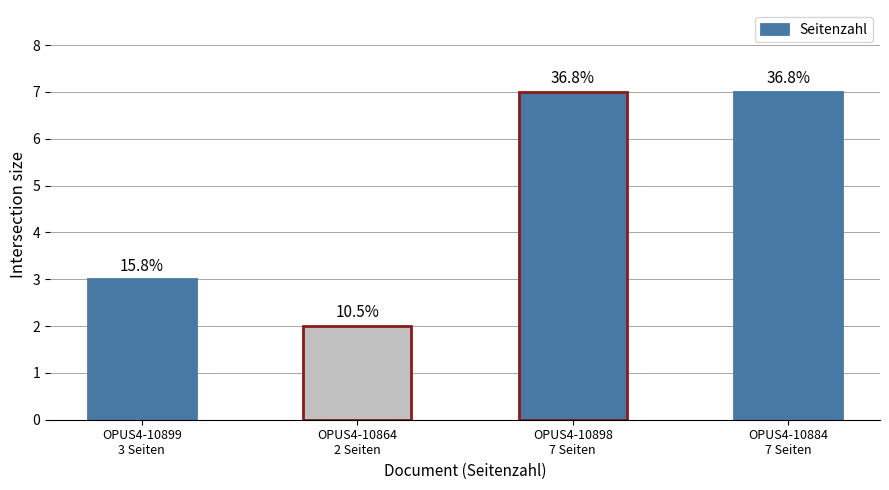

Reading left to right, list all the values displayed in this chart.

OPUS4-10899
3 Seiten=3	OPUS4-10864
2 Seiten=2	OPUS4-10898
7 Seiten=7	OPUS4-10884
7 Seiten=7